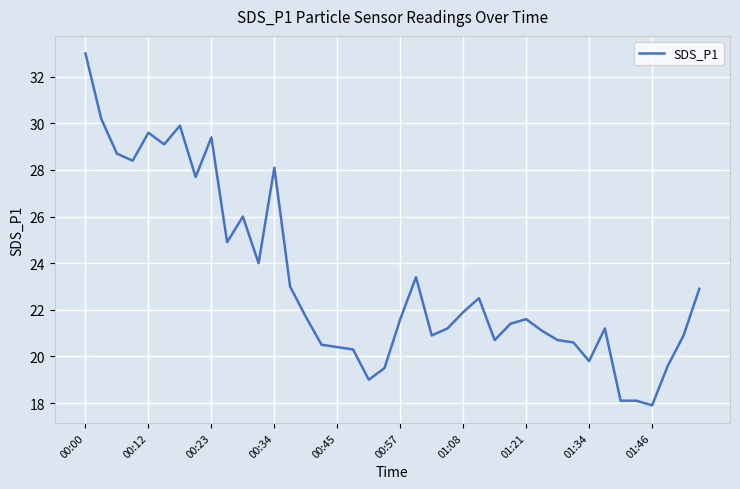

What is the maximum value shown in the chart?

33.0